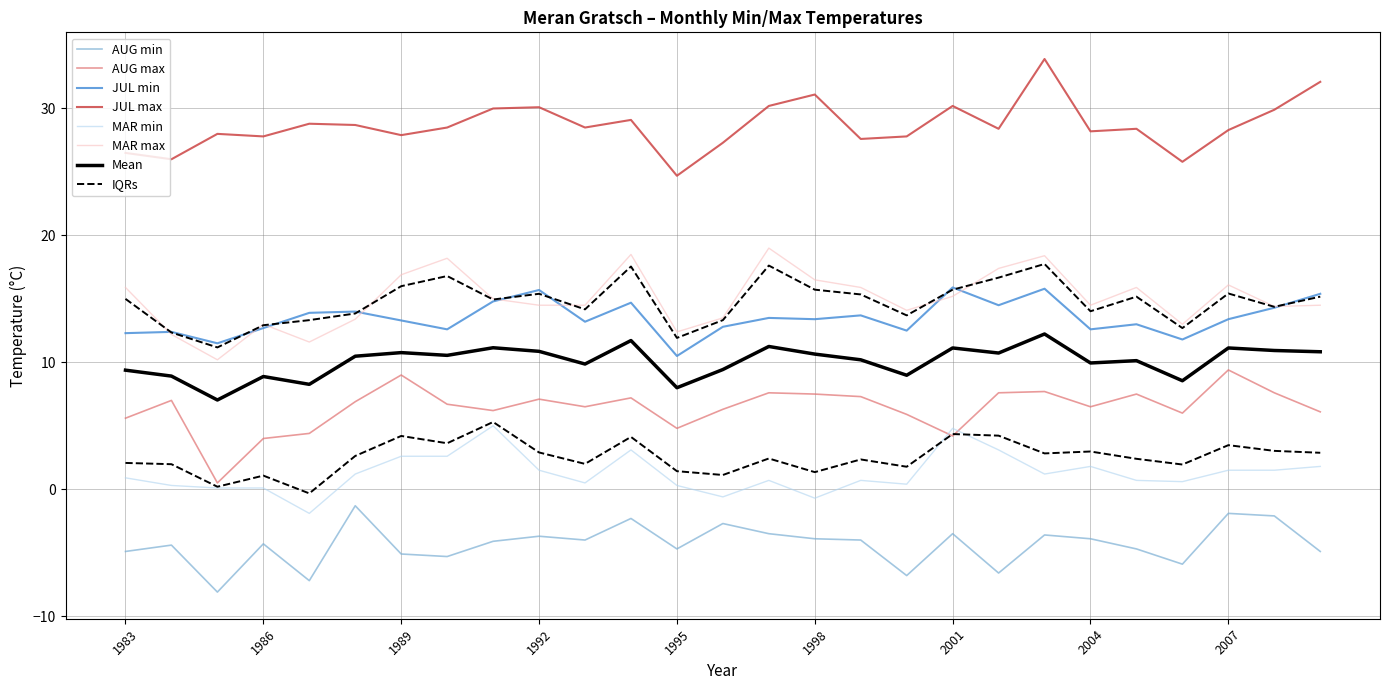

True or false: AUG min and AUG max cross at least once.

False